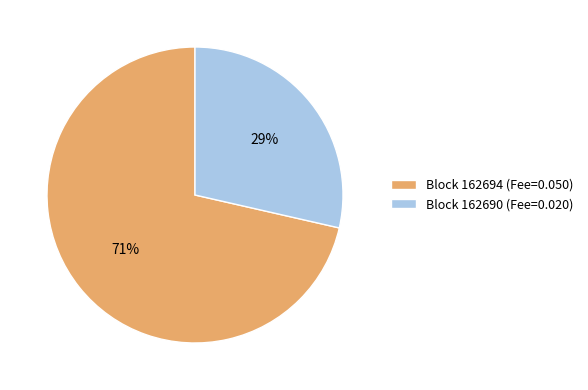

Which category has the smallest portion of the pie?

Block 162690 (Fee=0.020)